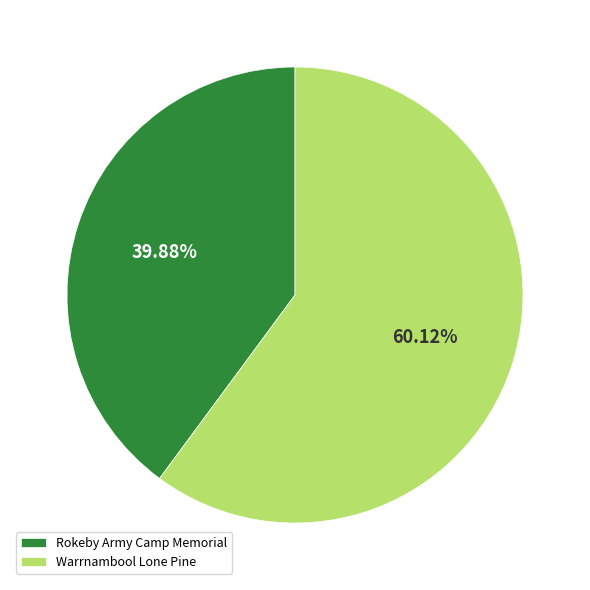

Which category has the smallest portion of the pie?

Rokeby Army Camp Memorial